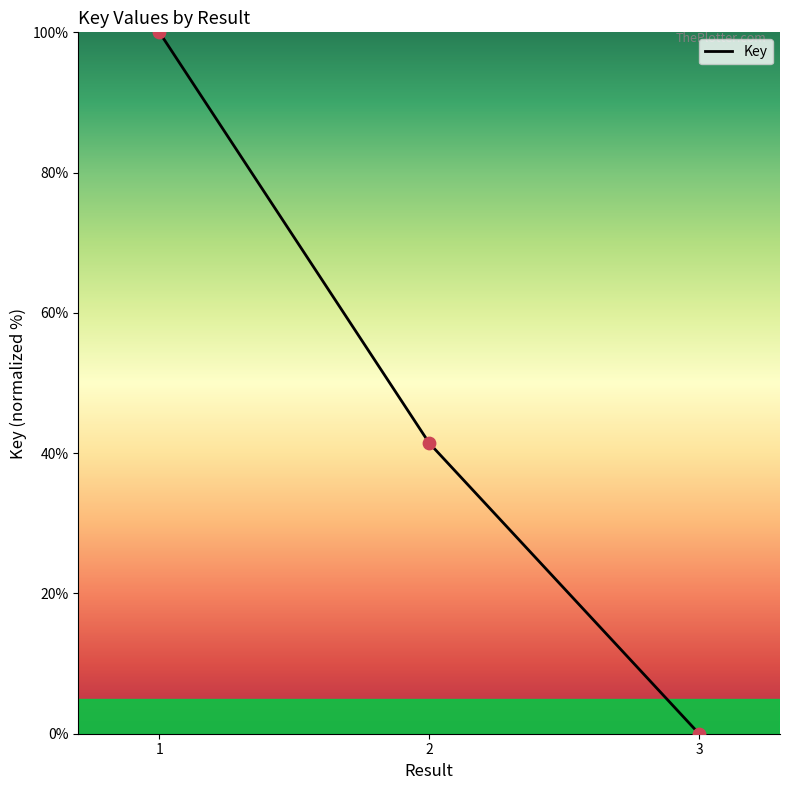

What is the change in value from 1 to 3?

-100.0